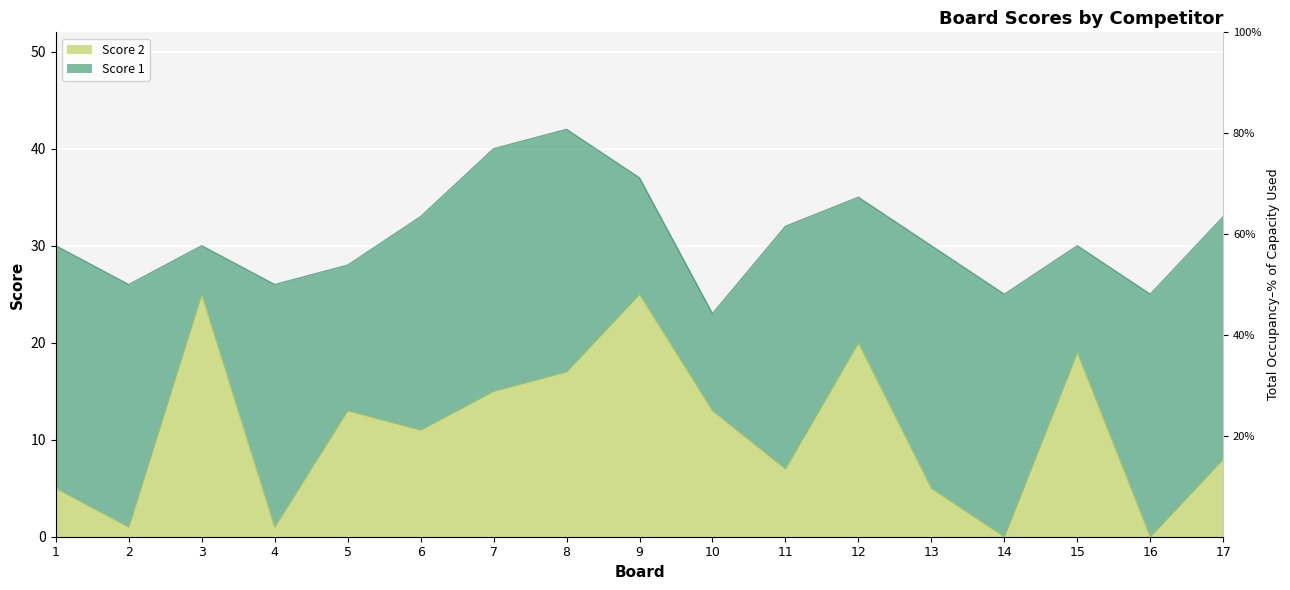

At which category does the chart reach its minimum across all series?

14